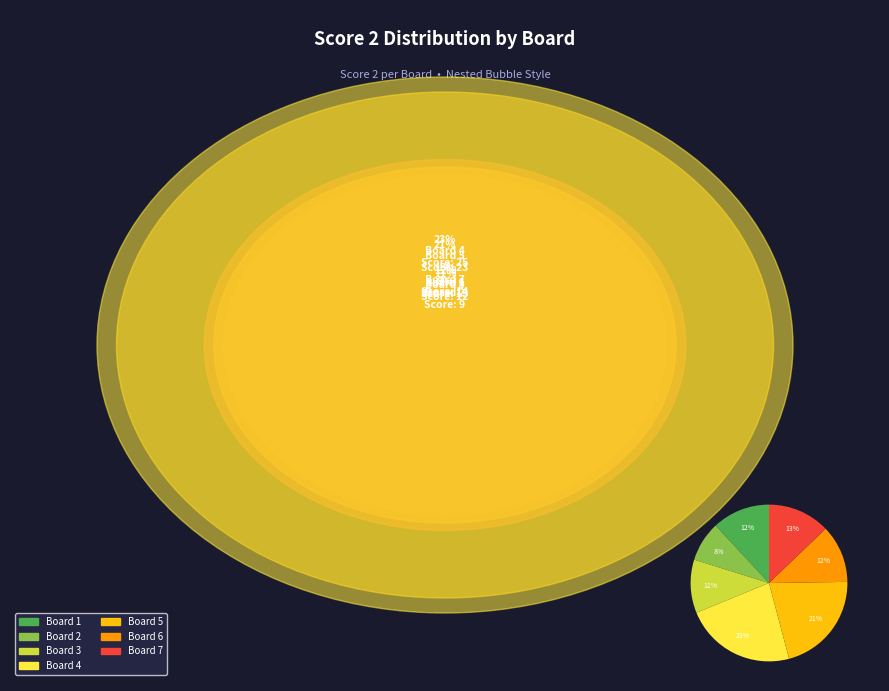

To the nearest percent, what is the difference between the largest and smallest slice percentages?

15%